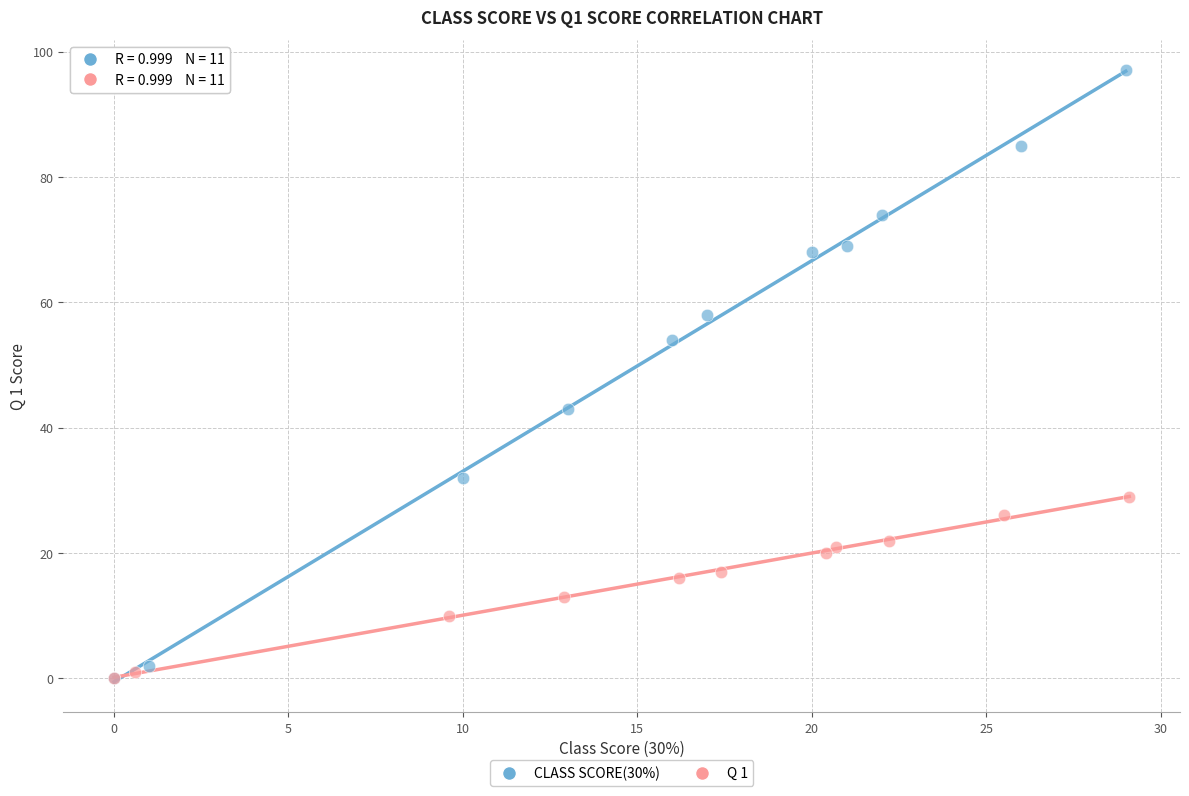

What are all the series names shown in the legend?

CLASS SCORE(30%), Q 1